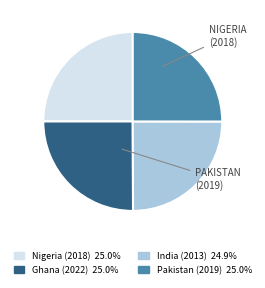

Does Nigeria (2018) represent more than half of the total?

No